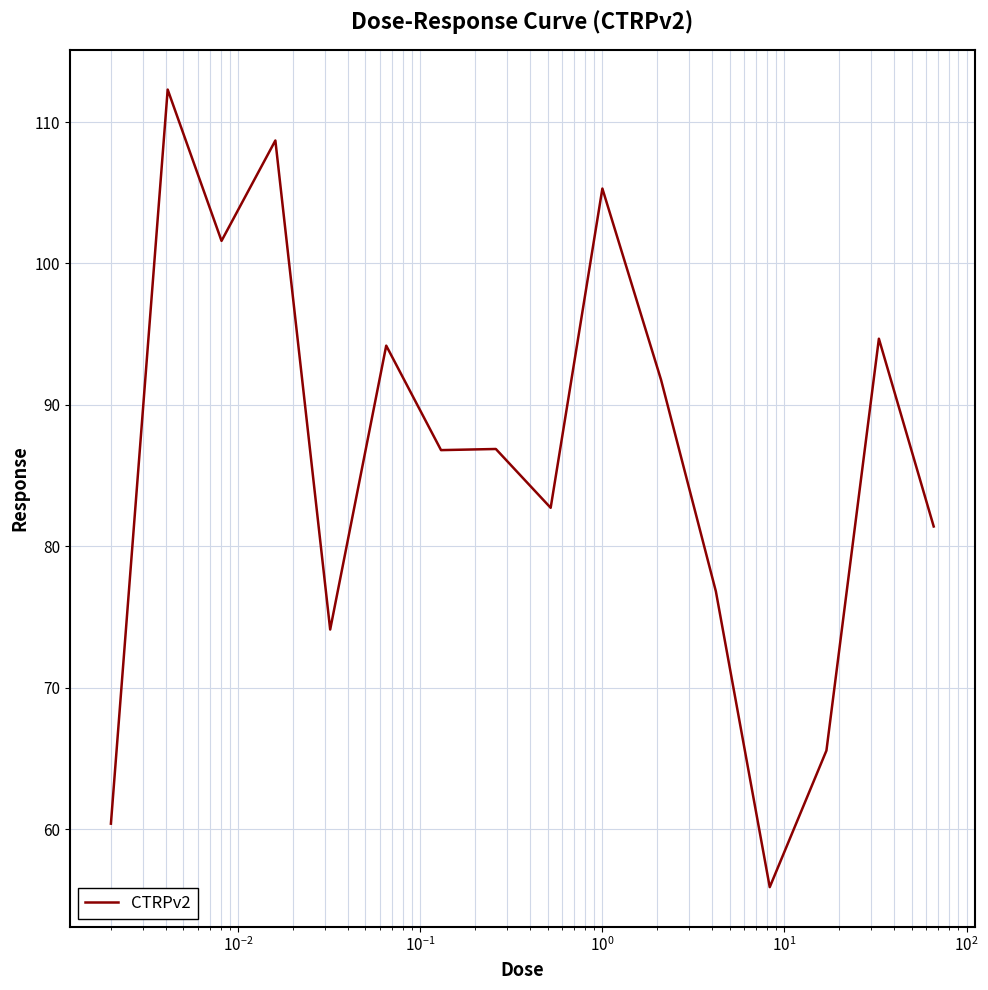

What is the minimum value shown in the chart?

55.9